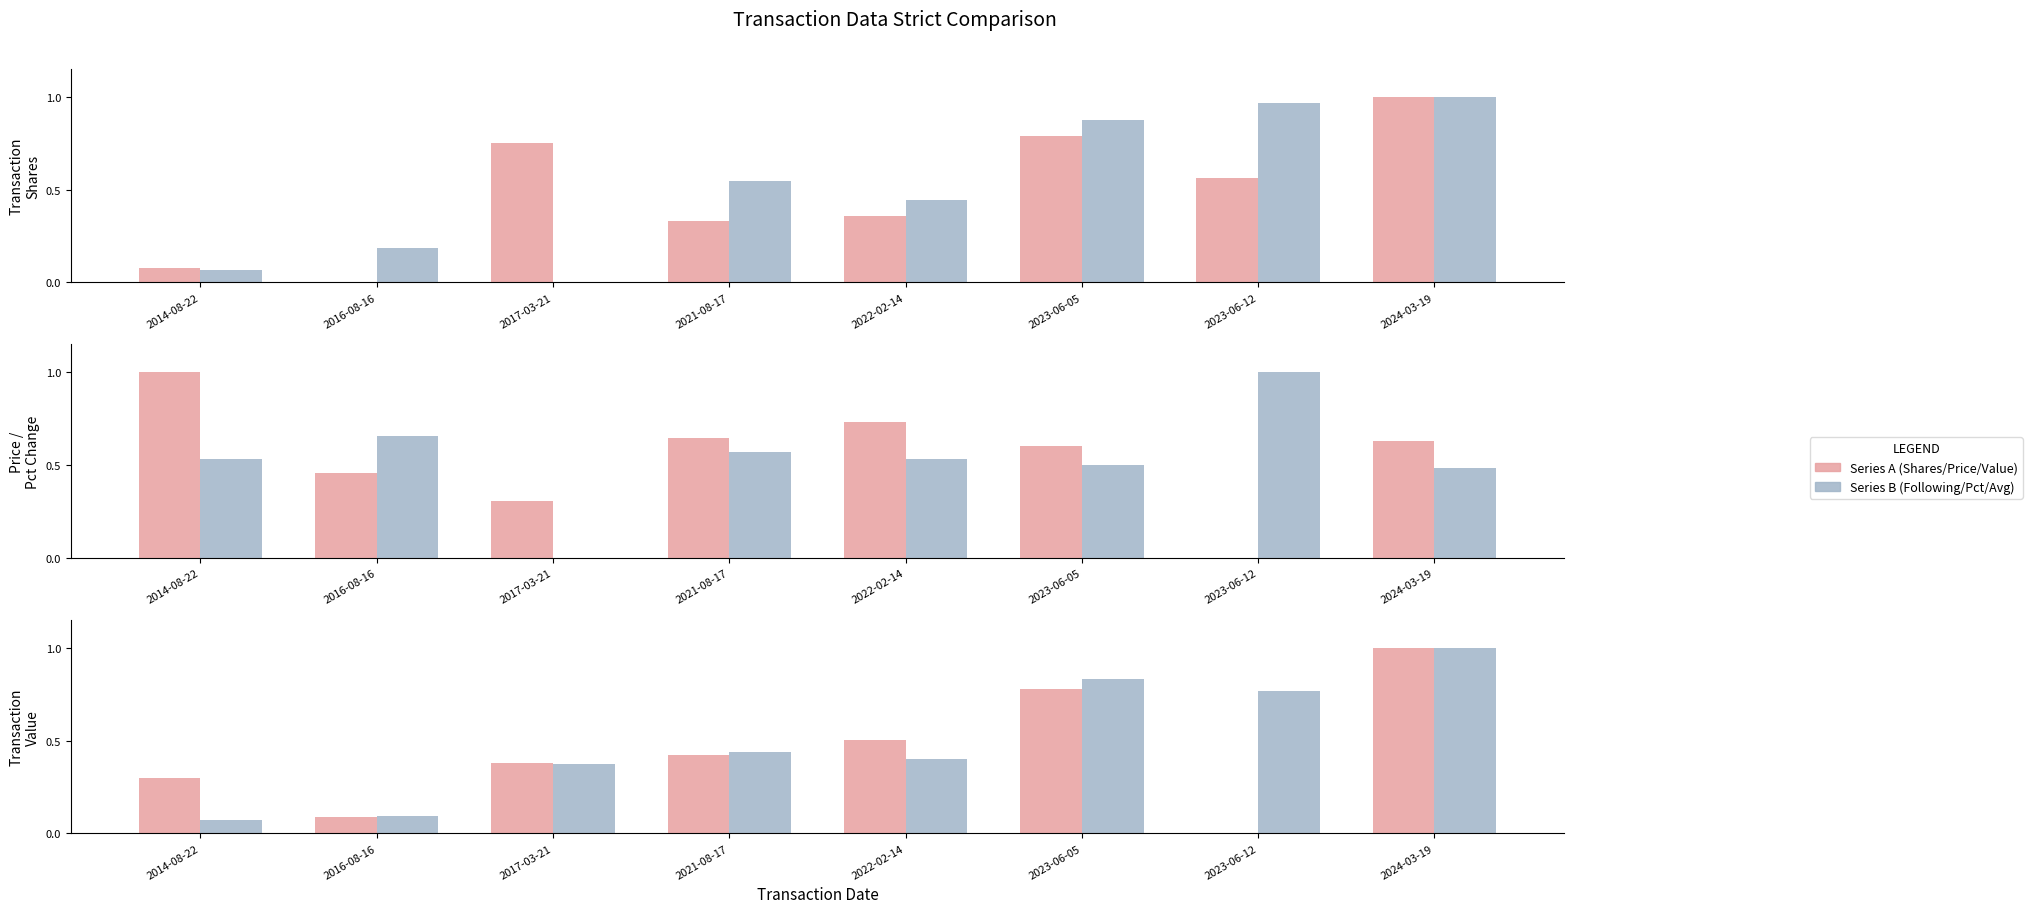

What is the total value across all series at 2024-03-19?

5.1